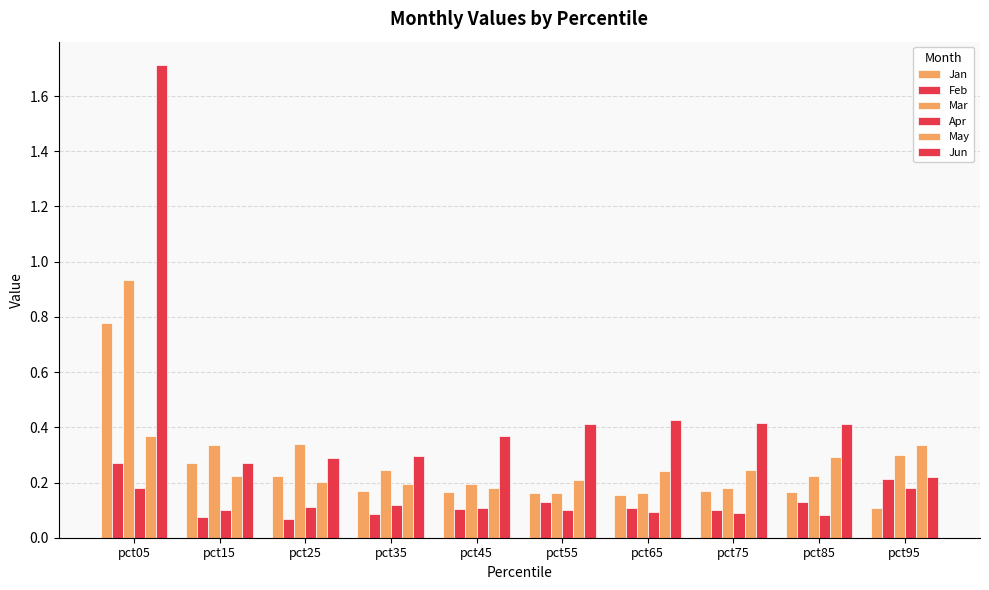

How many data points does each series have?

10